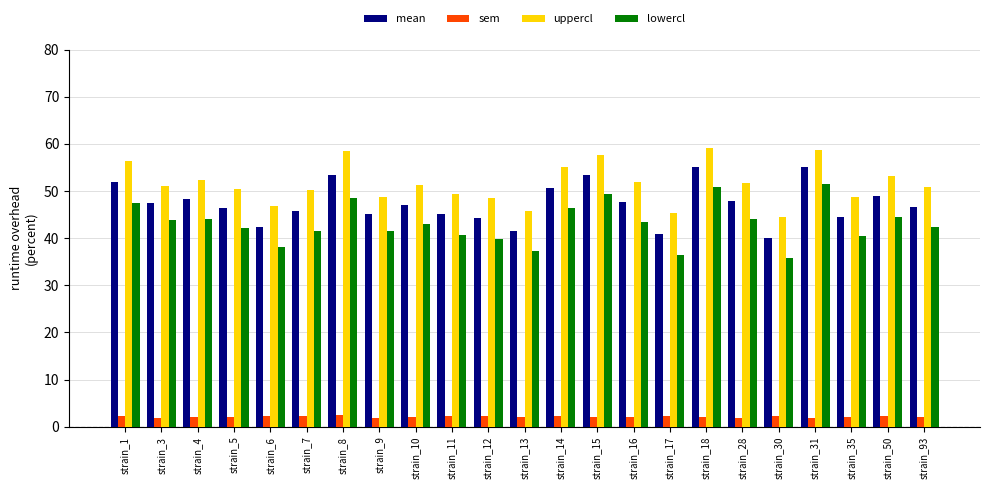

Are the bars grouped side by side (vs. stacked)?

Yes